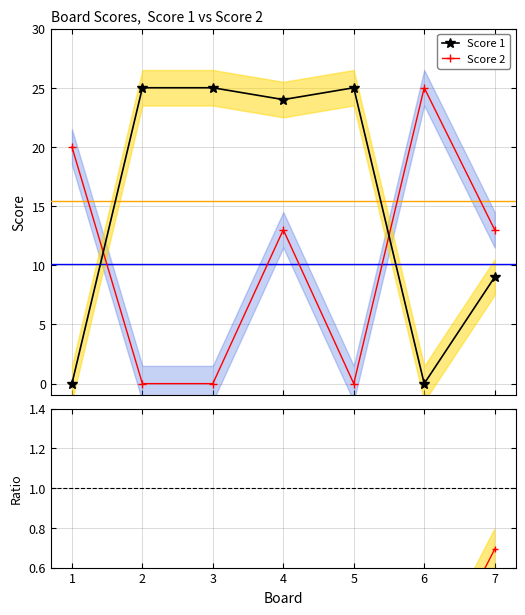

True or false: Score 2 has more than 0 interior local peaks.

True